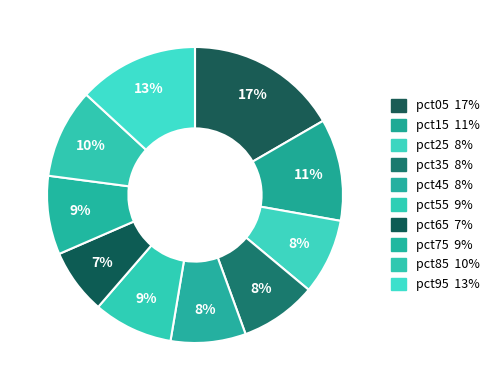

The pct75 slice represents 9% of the pie. True or false?

True